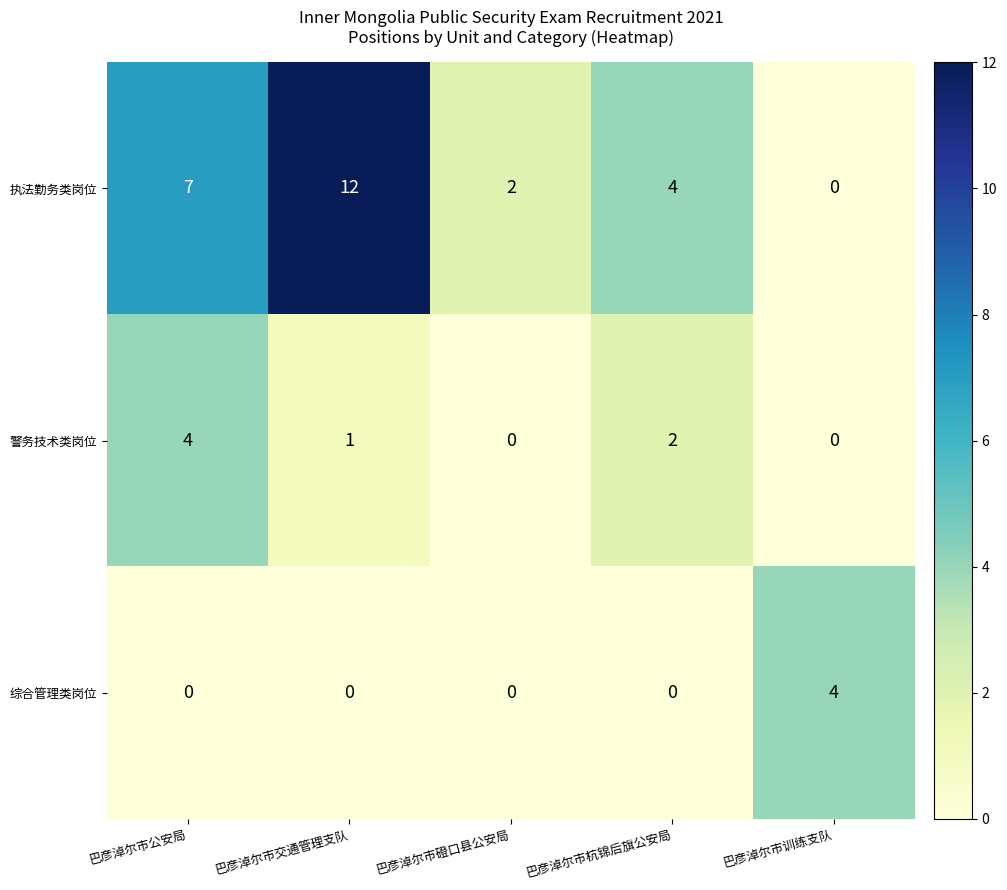

The 执法勤务类岗位 series shows -5 at 巴彦淖尔市训练支队. True or false?

False